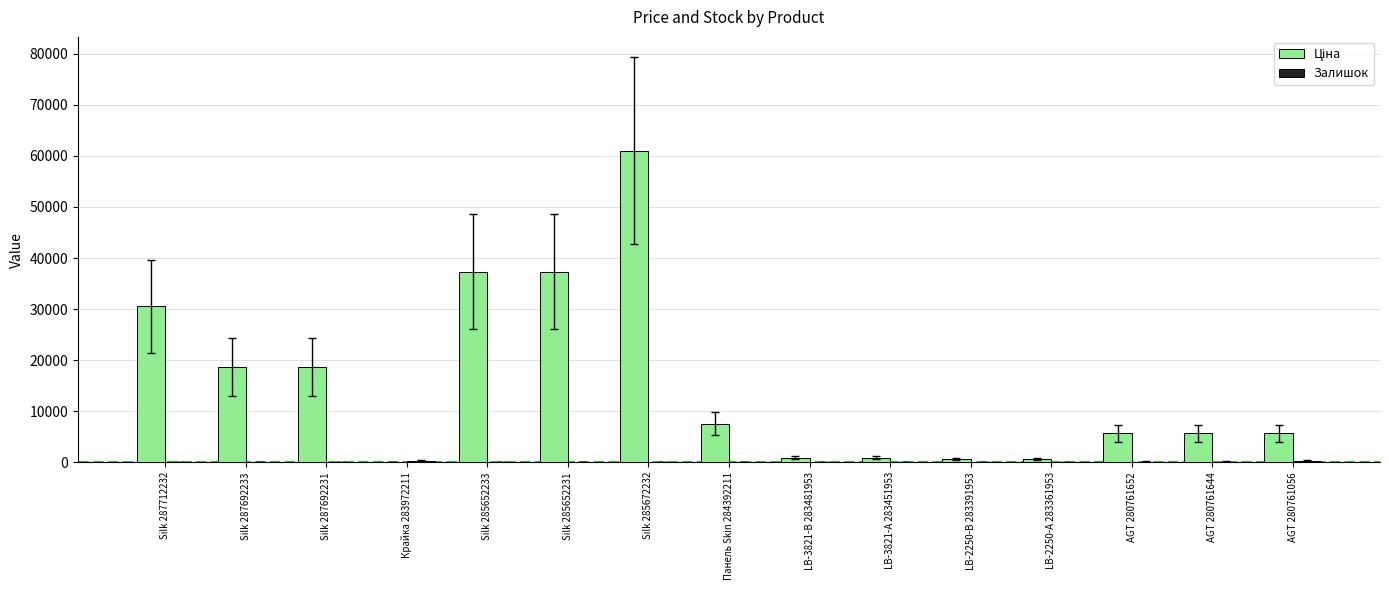

At which category is the sum across all series the highest?

Silk 285672232